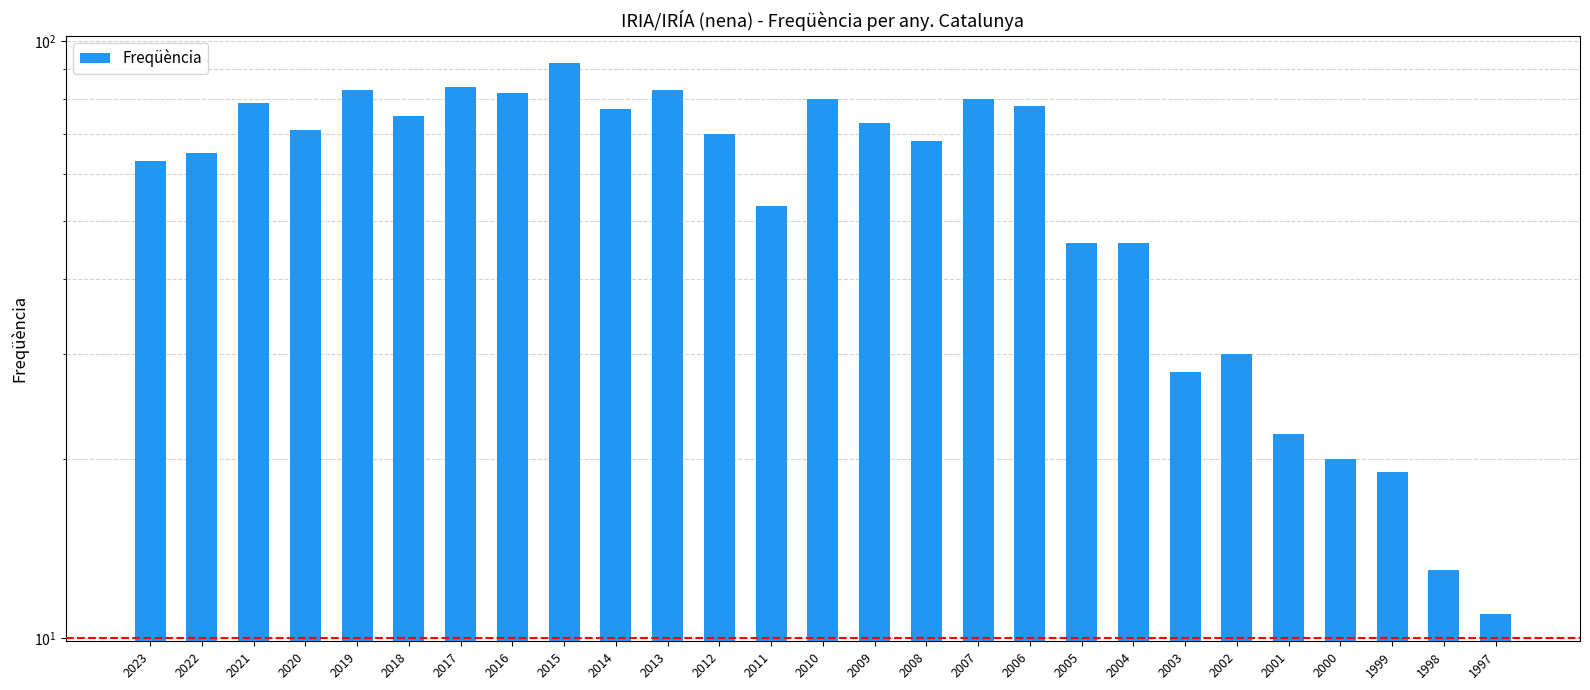

What is the approximate value at 1998, to the nearest 10?

10